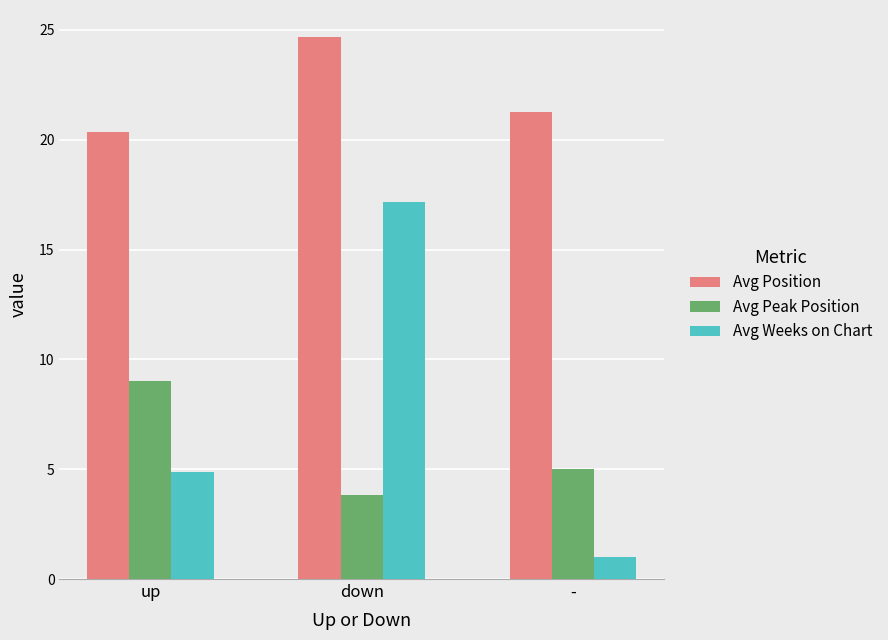

What is the difference between the Avg Weeks on Chart values at - and down?

16.2